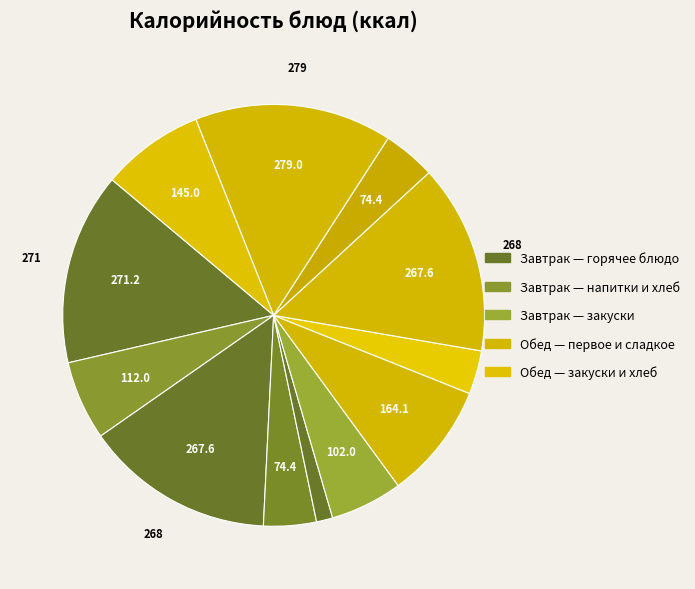

Count the number of slices in the pie.

12